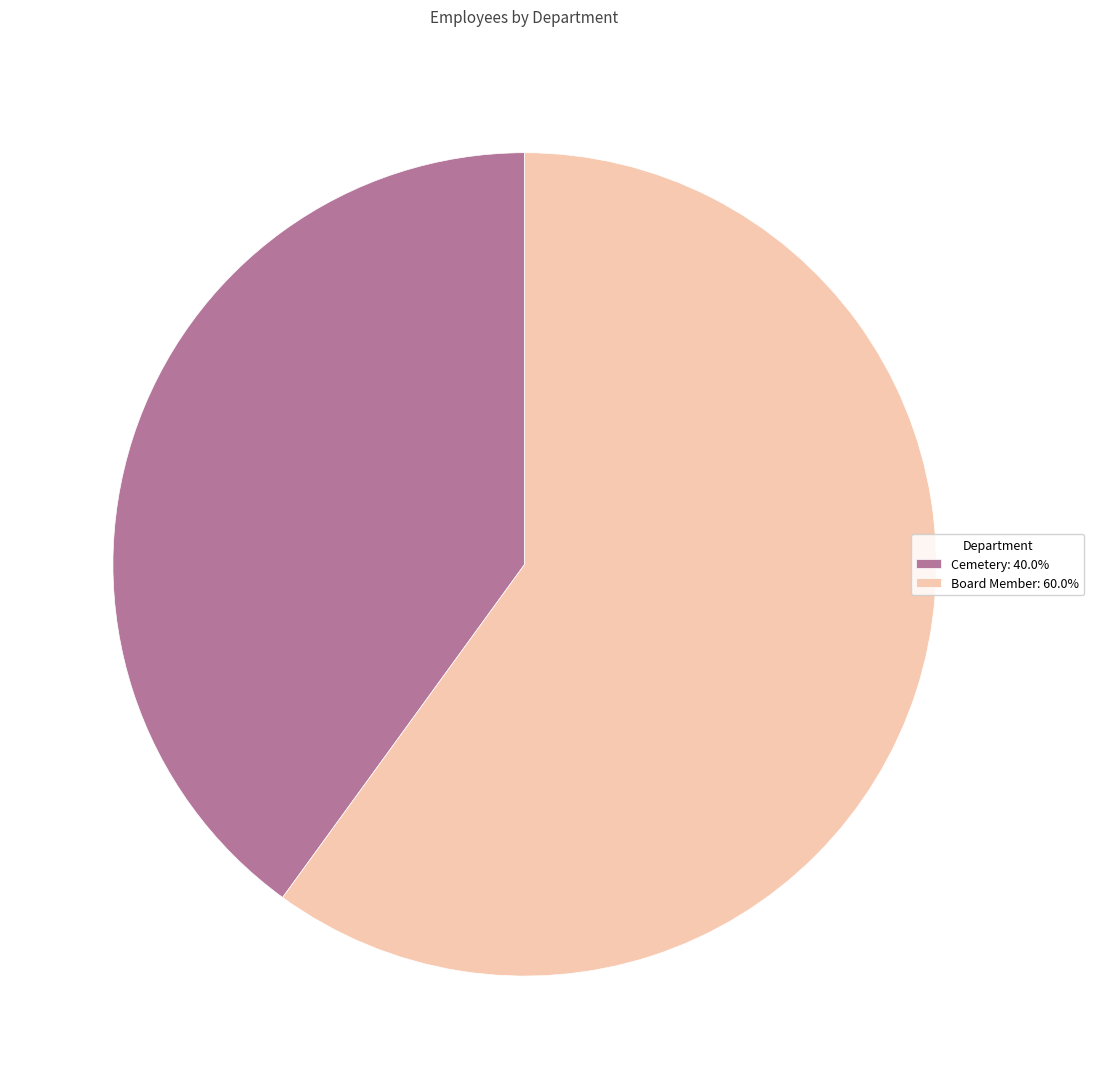

Do Board Member: 60.0% and Cemetery: 40.0% together represent more than half of the pie?

Yes